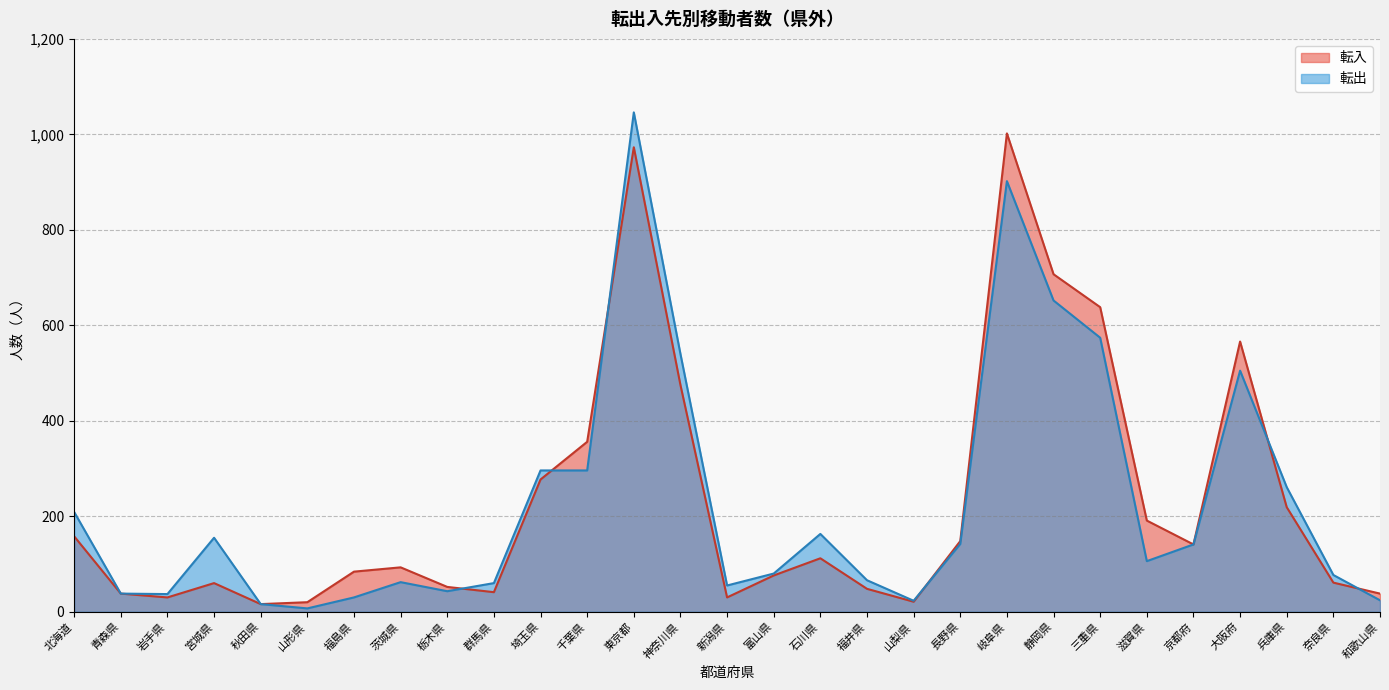

How many data points does each series have?

29